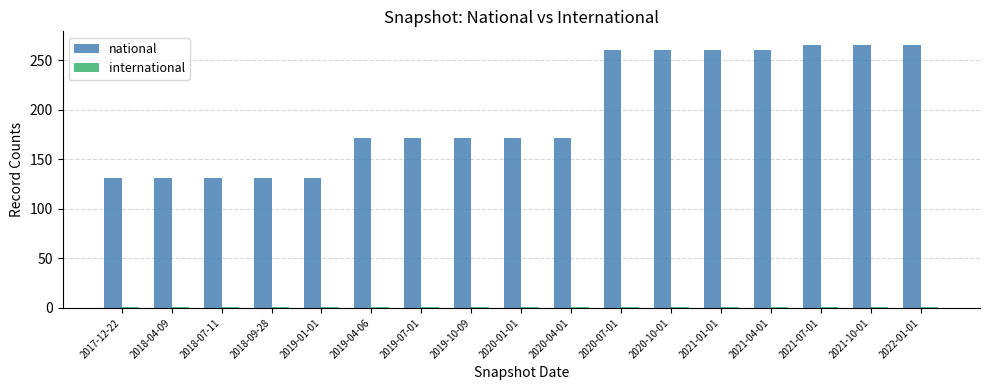

What is the maximum value shown in the chart?

266